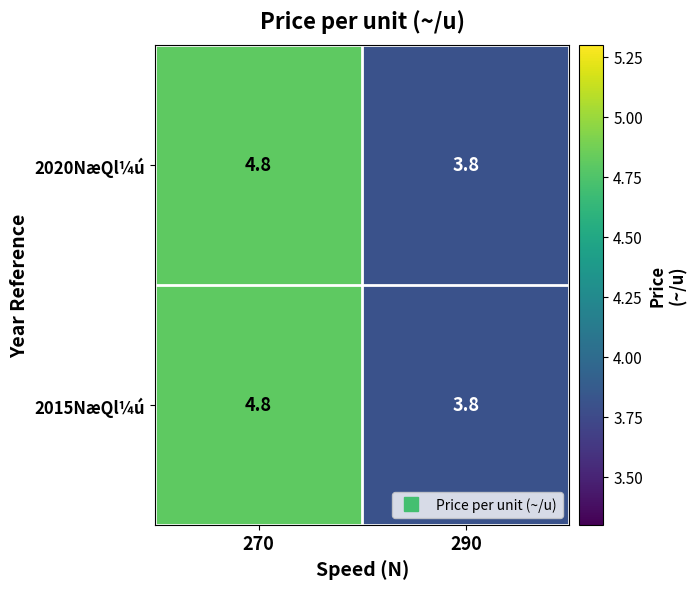

The value of 2015NæQl¼ú at 290 is 3.8. True or false?

True